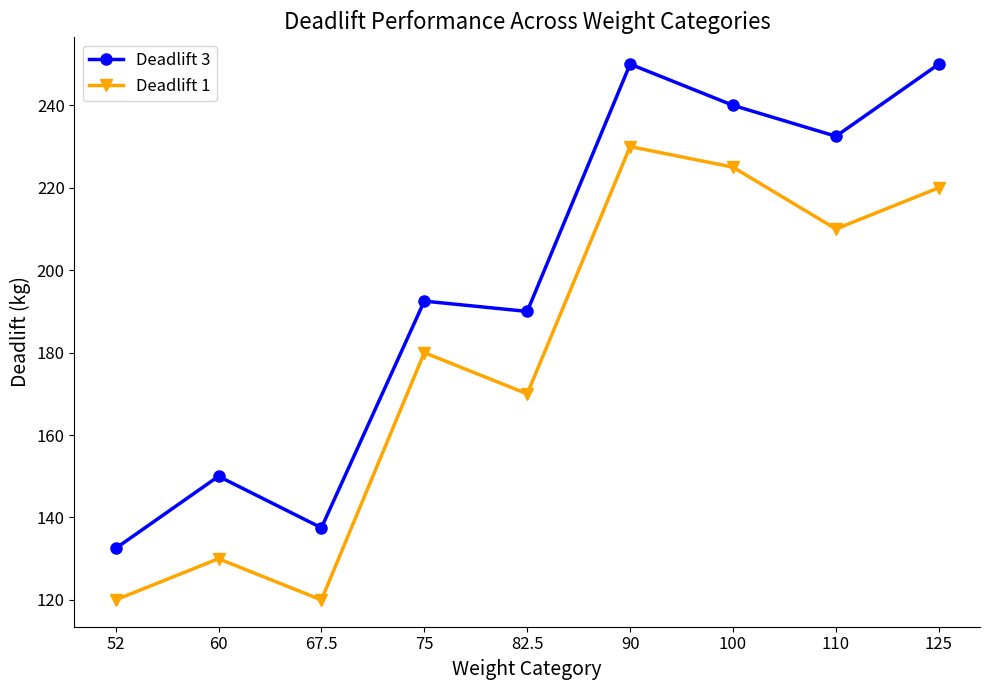

True or false: Deadlift 3 and Deadlift 1 intersect in this chart.

False